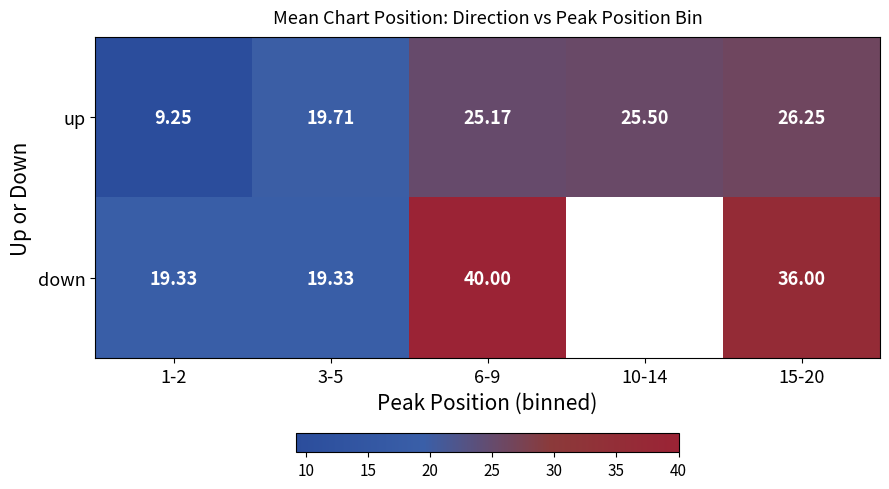

Between 15-20 and 6-9, which is larger?

15-20